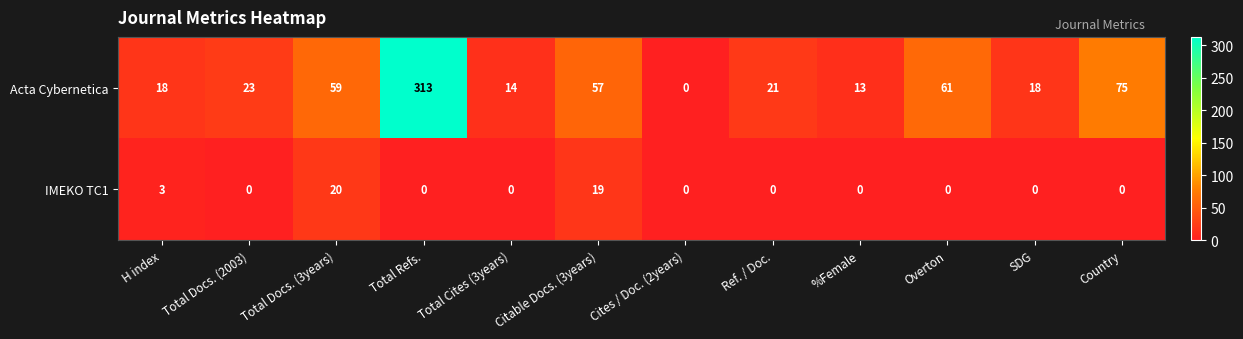

Which series has the largest total across all categories?

Acta Cybernetica